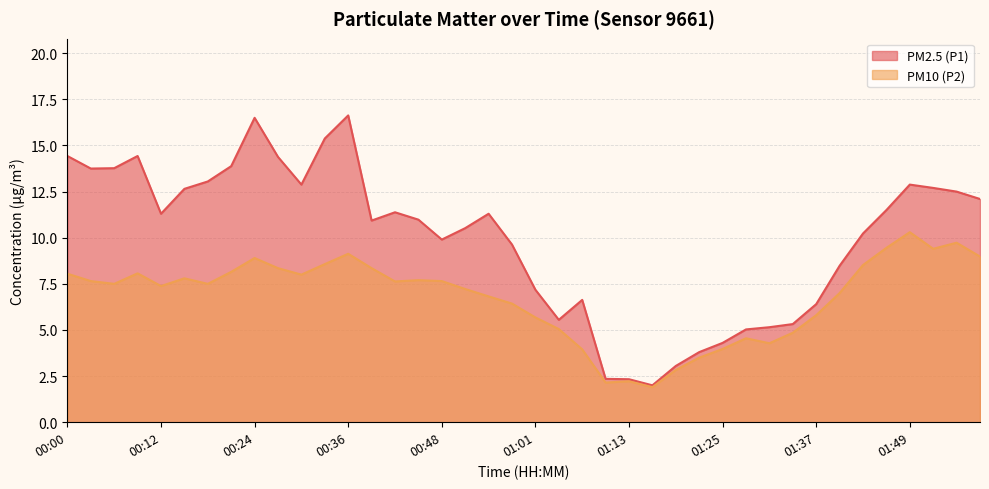

How many data points in PM2.5 (P1) are less than 11?

20